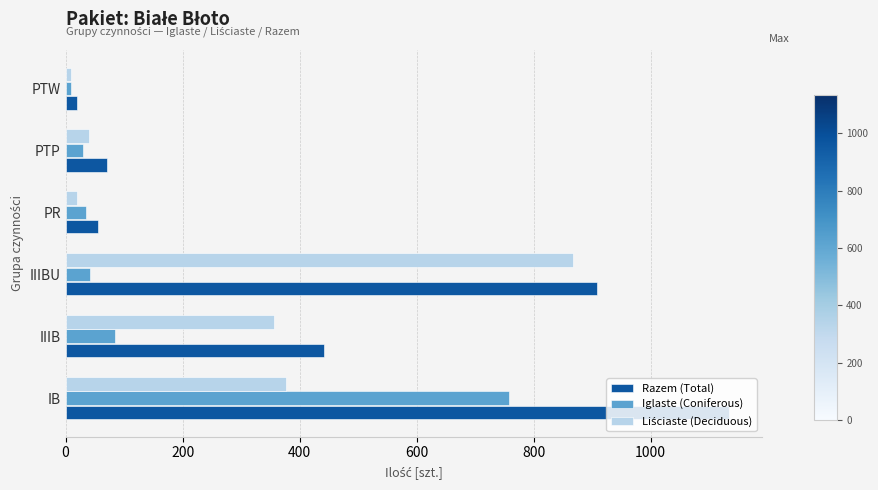

The value of Iglaste (Coniferous) at IIIB is 85. True or false?

True